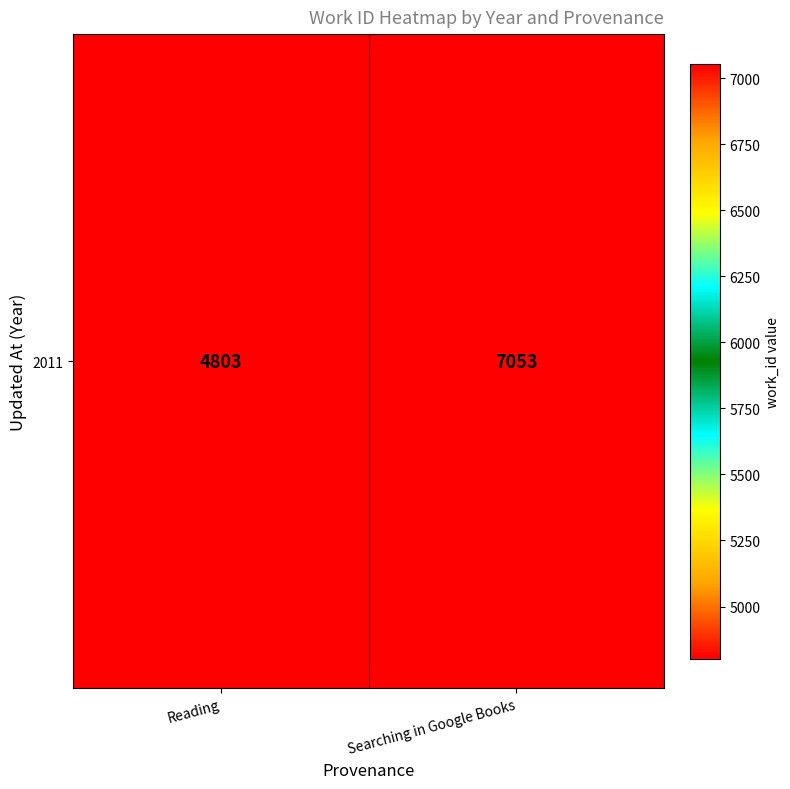

What is the ratio of the value at Searching in Google Books to the value at Reading?

1.5